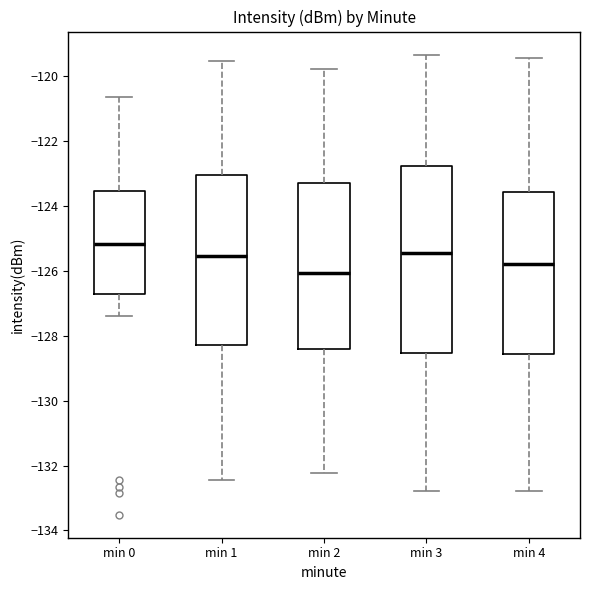

Reading left to right, transcribe this box plot: for each box, give where its median line is, the range the box spans, and where its two whiskers end, as read against the y-axis. The values are not printed on the chart, so give them approximately, as read against the axis.

min 0: median -125.2, box -126.8 to -123.6, whiskers -127.4 to -120.6
min 1: median -125.6, box -128.2 to -123.0, whiskers -132.4 to -119.6
min 2: median -126.0, box -128.4 to -123.4, whiskers -132.2 to -119.8
min 3: median -125.4, box -128.6 to -122.8, whiskers -132.8 to -119.4
min 4: median -125.8, box -128.6 to -123.6, whiskers -132.8 to -119.4